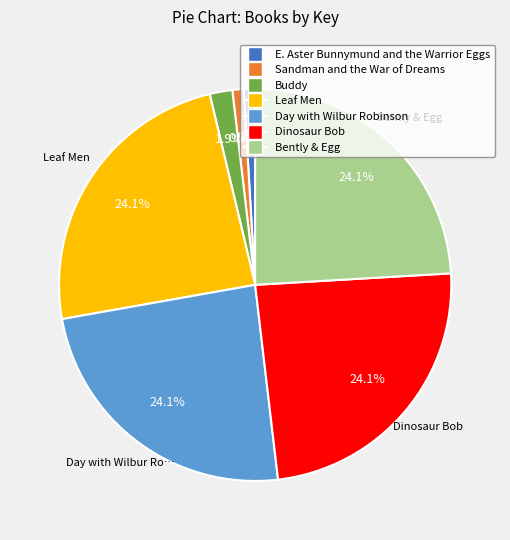

The Dinosaur Bob slice represents 32% of the pie. True or false?

False